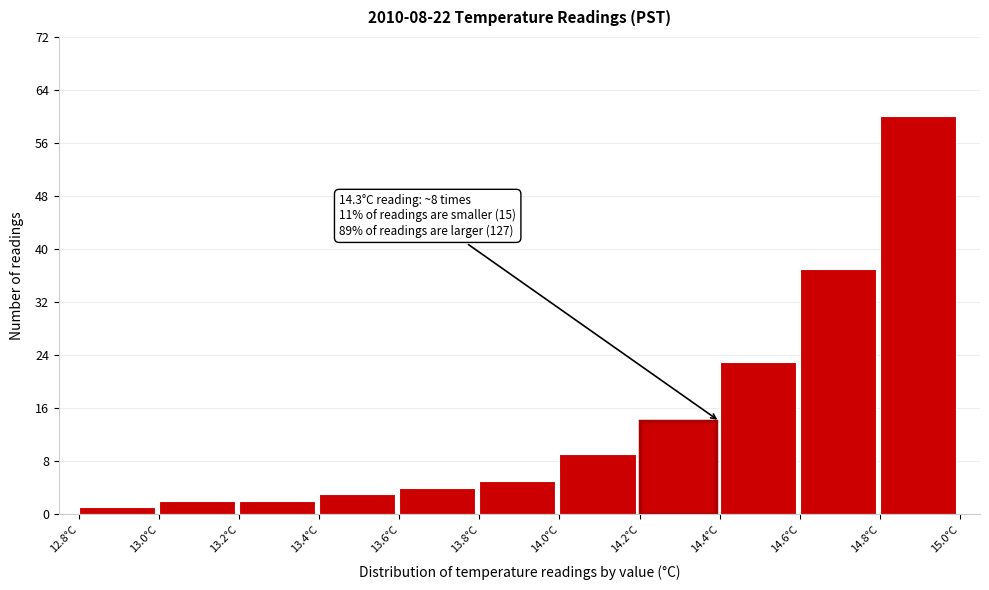

Over which range of the x-axis is the bar tallest?

14.8 to 15.0